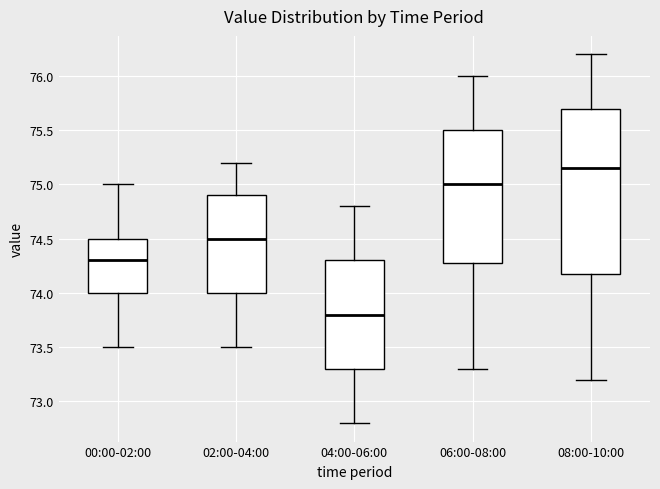

Which box's median line is the highest?

08:00-10:00